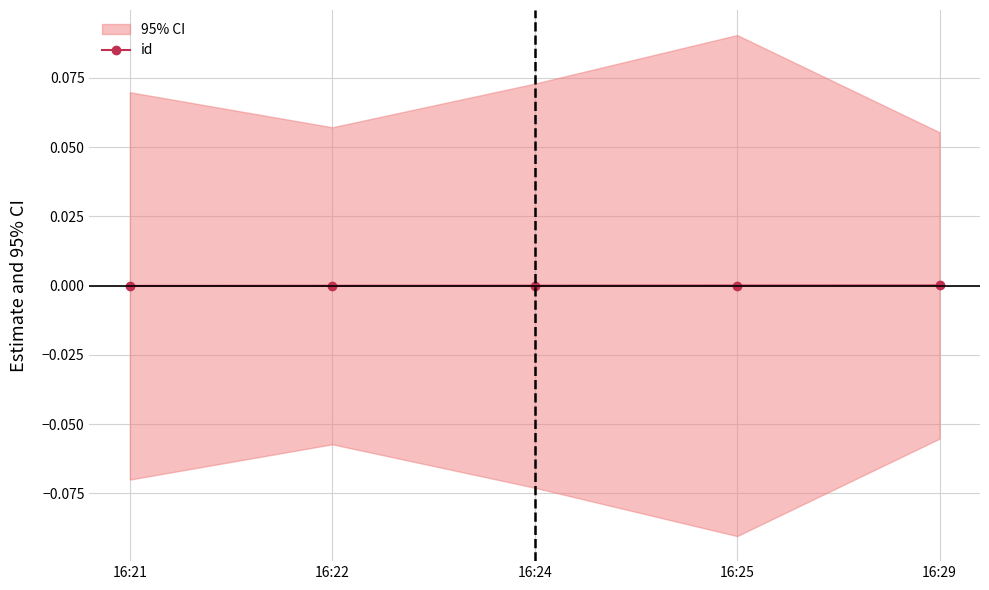

List the labels in order of value, largest first.

16:29, 16:25, 16:24, 16:22, 16:21